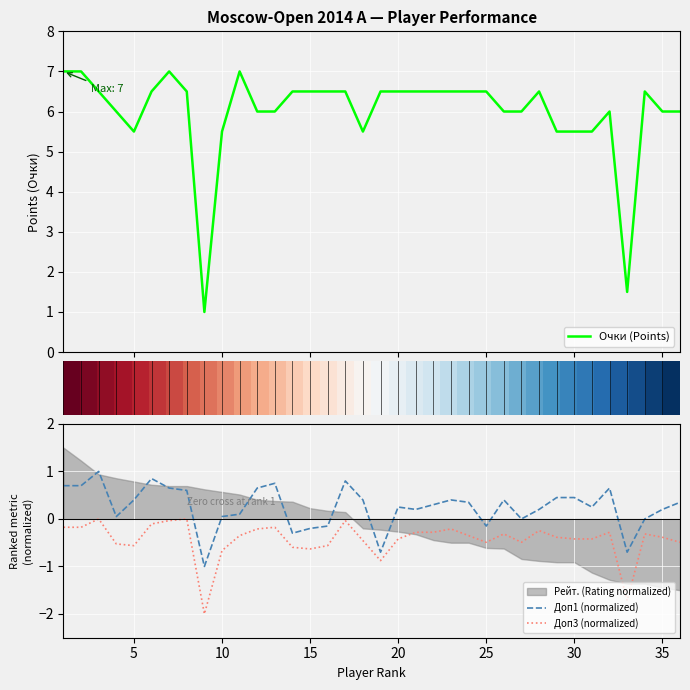

True or false: Доп3 (normalized) and Очки (Points) intersect in this chart.

False